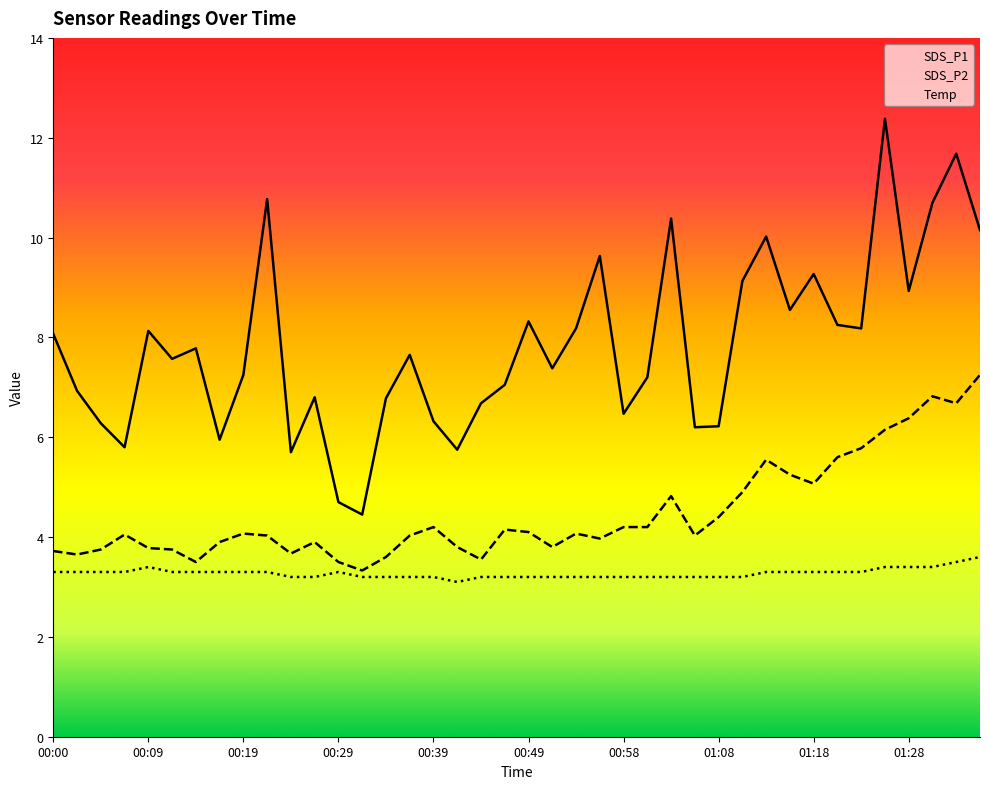

True or false: SDS_P2 has a value of 3.3 at 00:31.

True